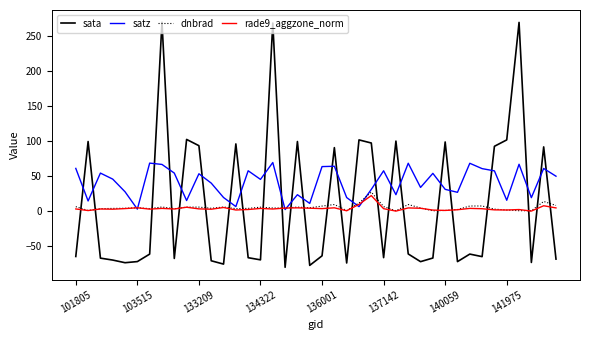

How many lines are shown in the chart?

4